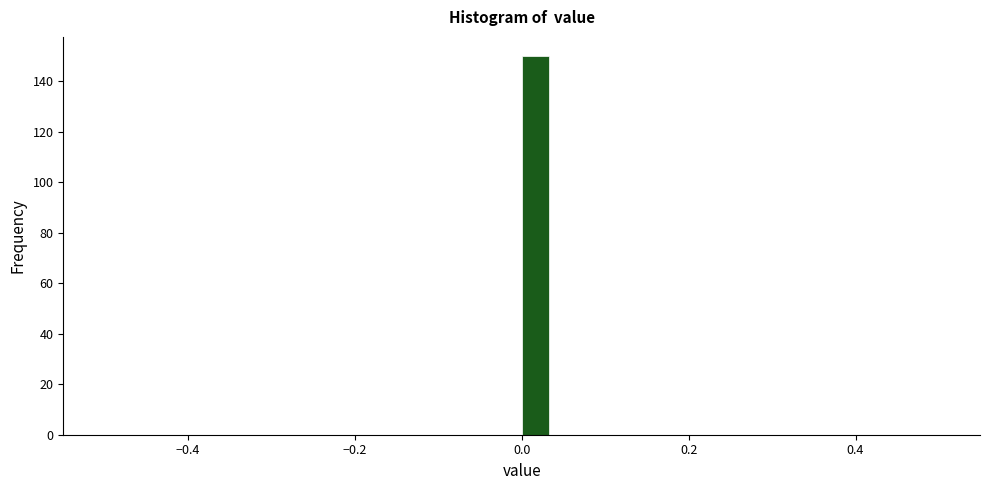

Read against the x-axis, roughly where is the centre of the tallest bar?

0.02